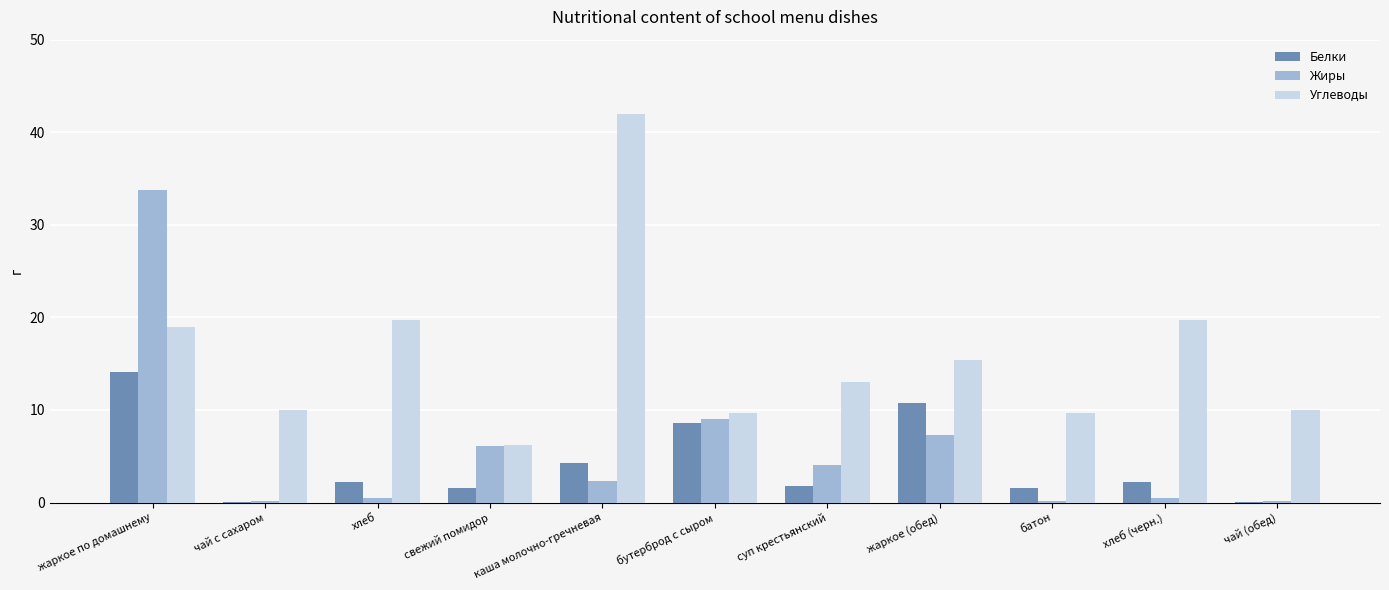

What is the sum of all Жиры values?

64.0